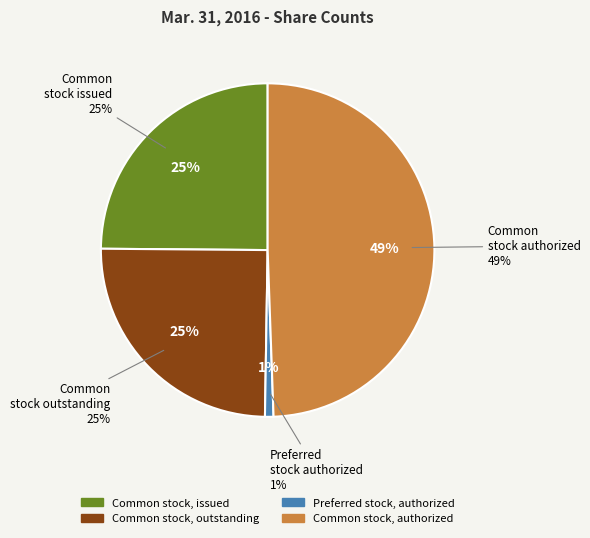

Combined, what portion of the pie is Common stock, authorized and Preferred stock, authorized?

50.3%